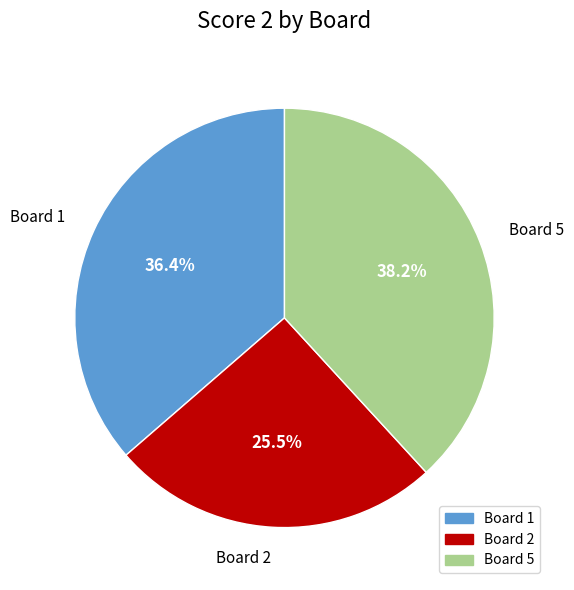

To the nearest percent, what is the average slice percentage?

33%